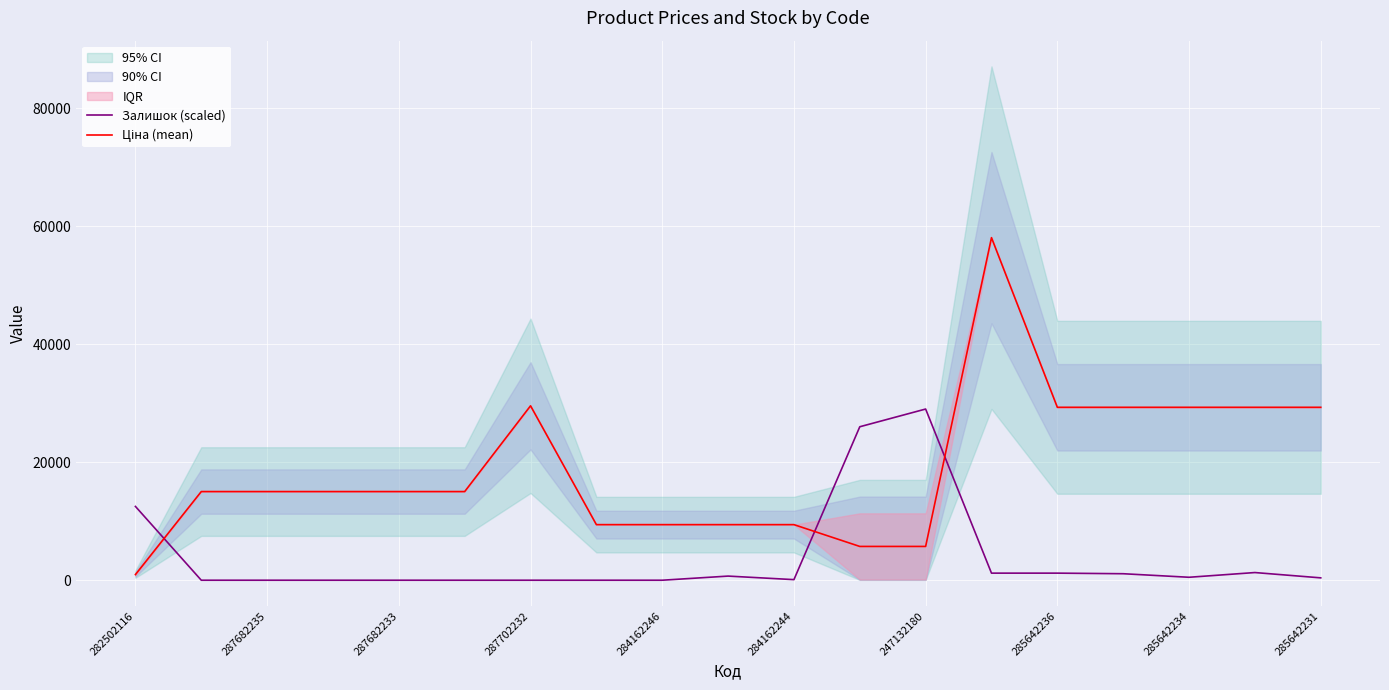

True or false: Залишок (scaled) has a value of 0.0 at 287682235.

True